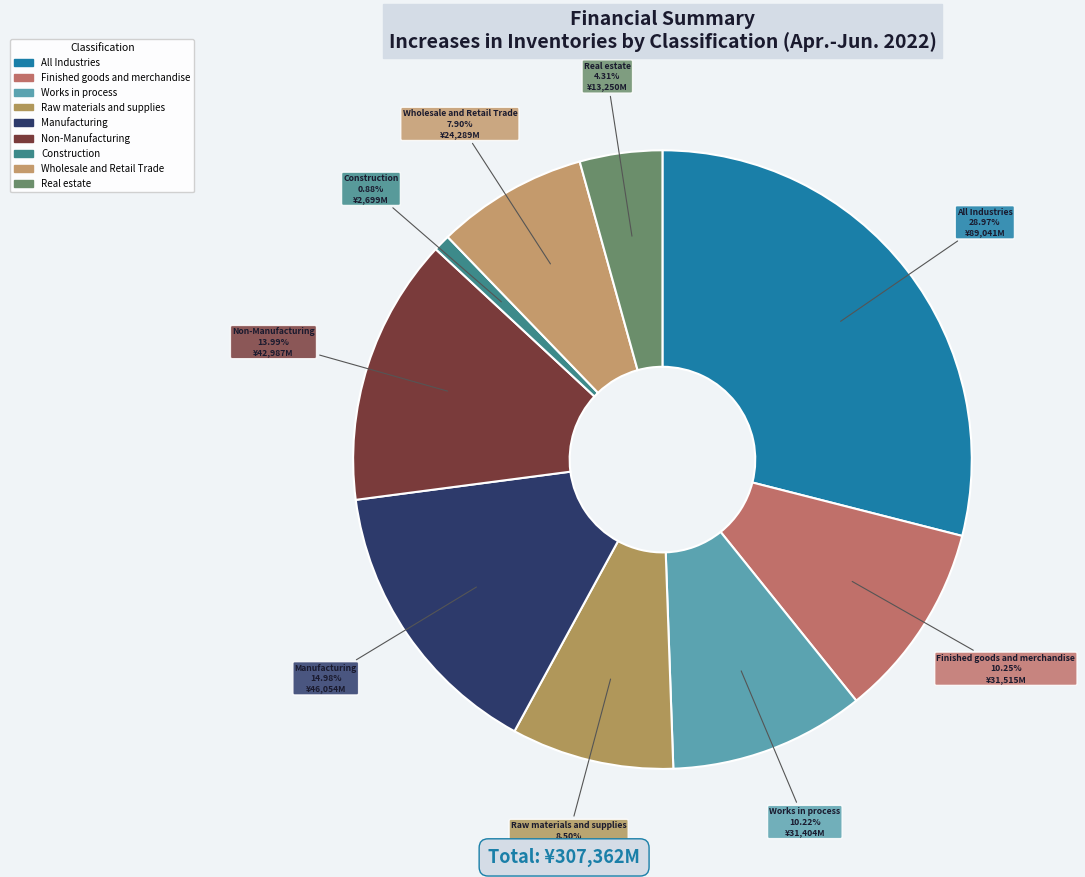

To the nearest percent, what percentage of the pie is All Industries?

29%